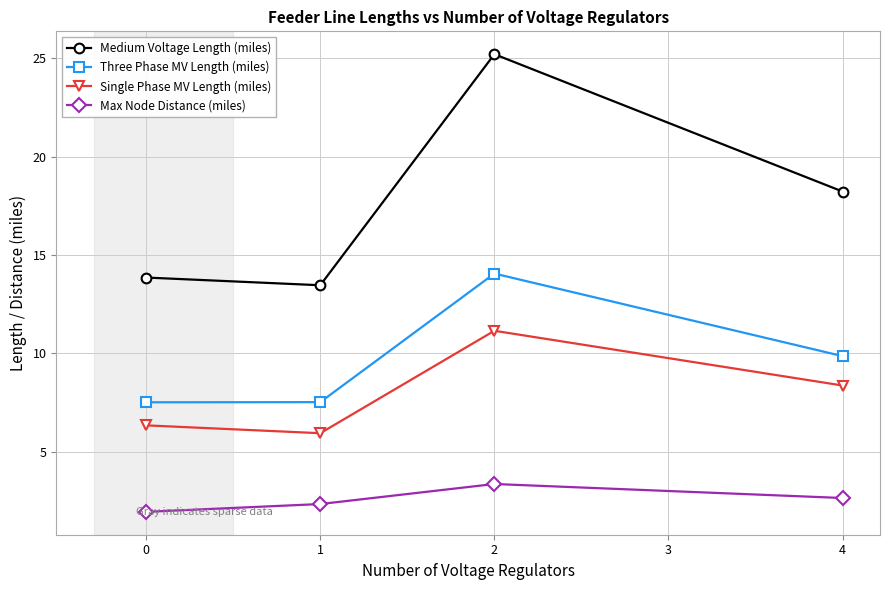

Which label corresponds to the largest value in the chart?

2